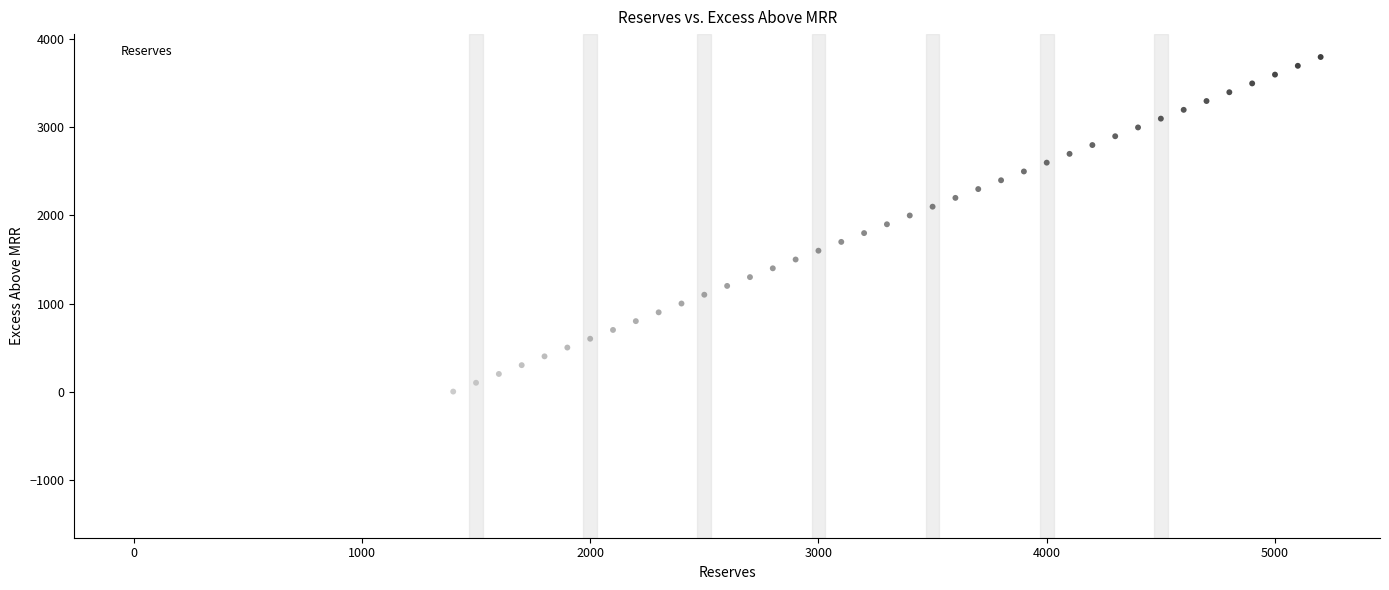

What is the range of X values (max minus min)?

5200